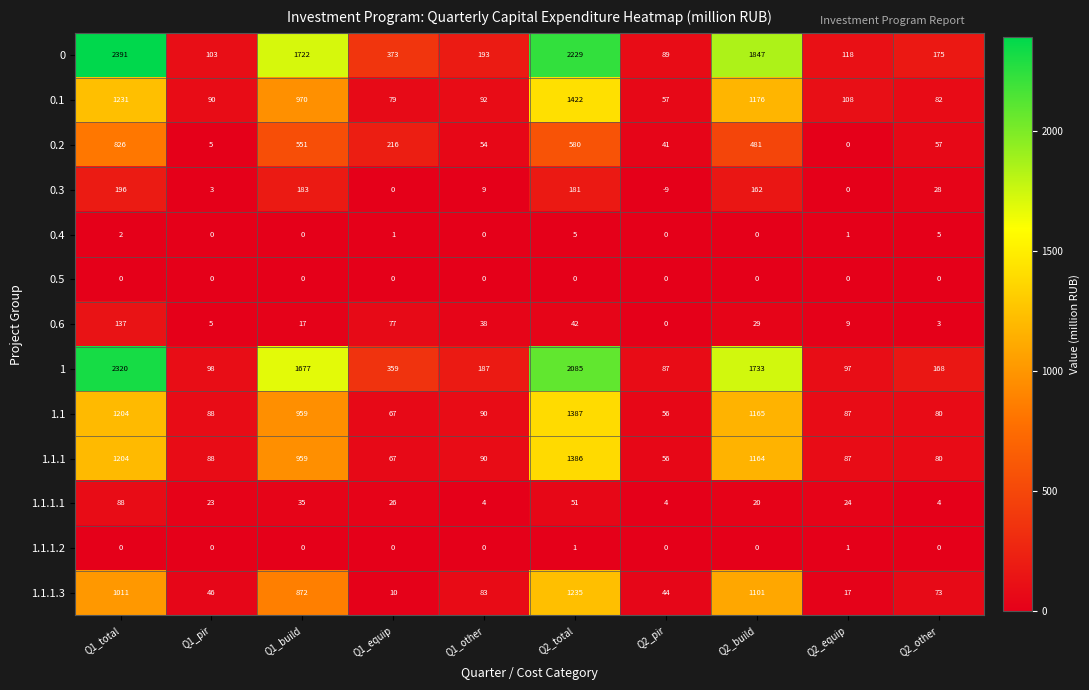

Which series changed the most between Q1_pir and Q1_build?

0